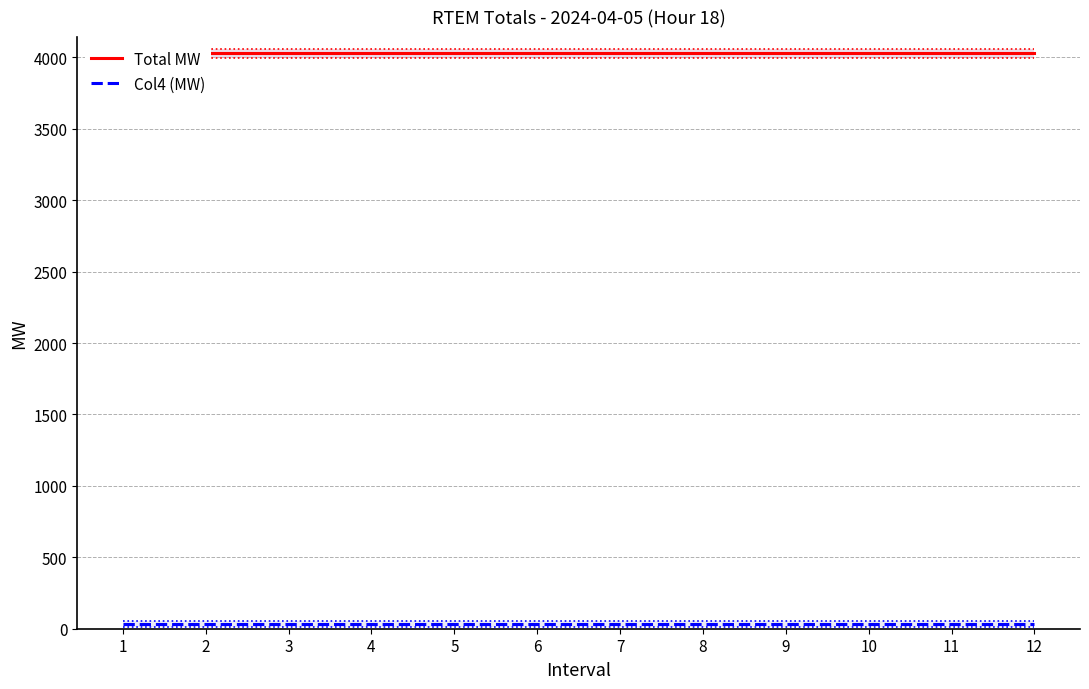

What are all the series names shown in the legend?

Total MW, Col4 (MW)